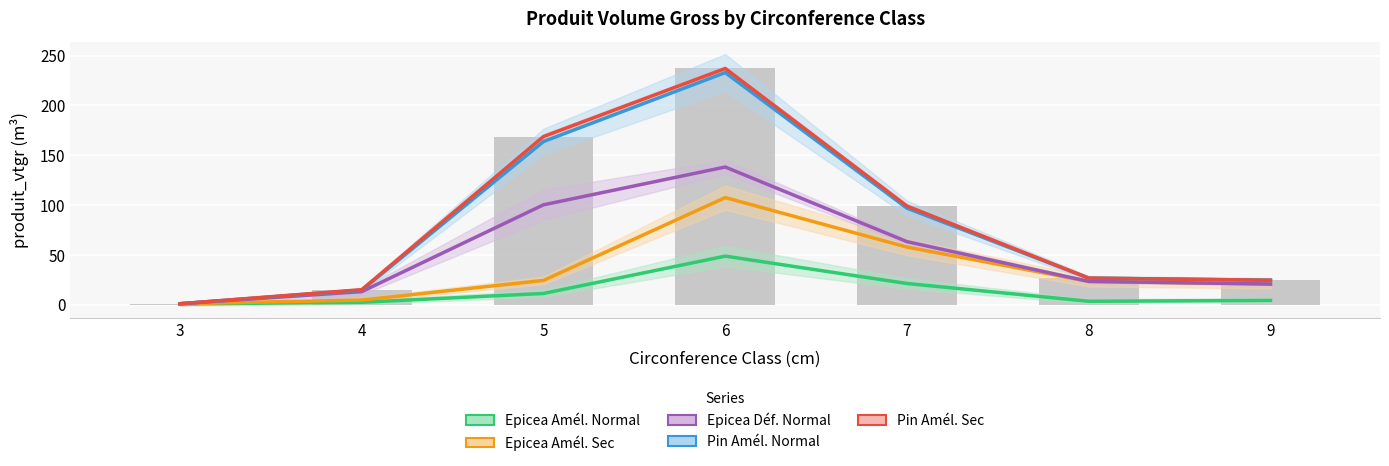

Which series has the largest total across all categories?

Pin Amél. Sec